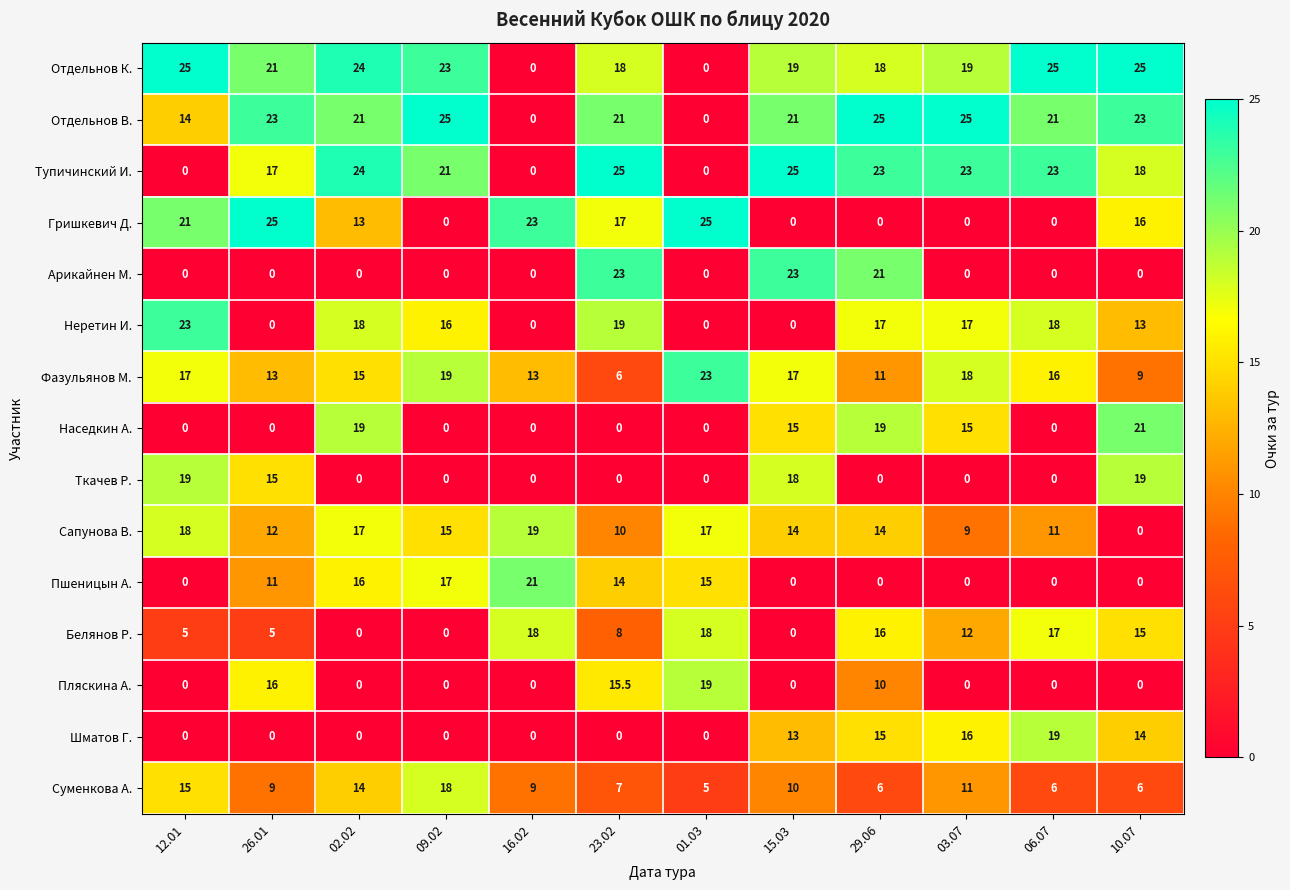

Is it true that Гришкевич Д. equals 0.0 at 03.07?

True